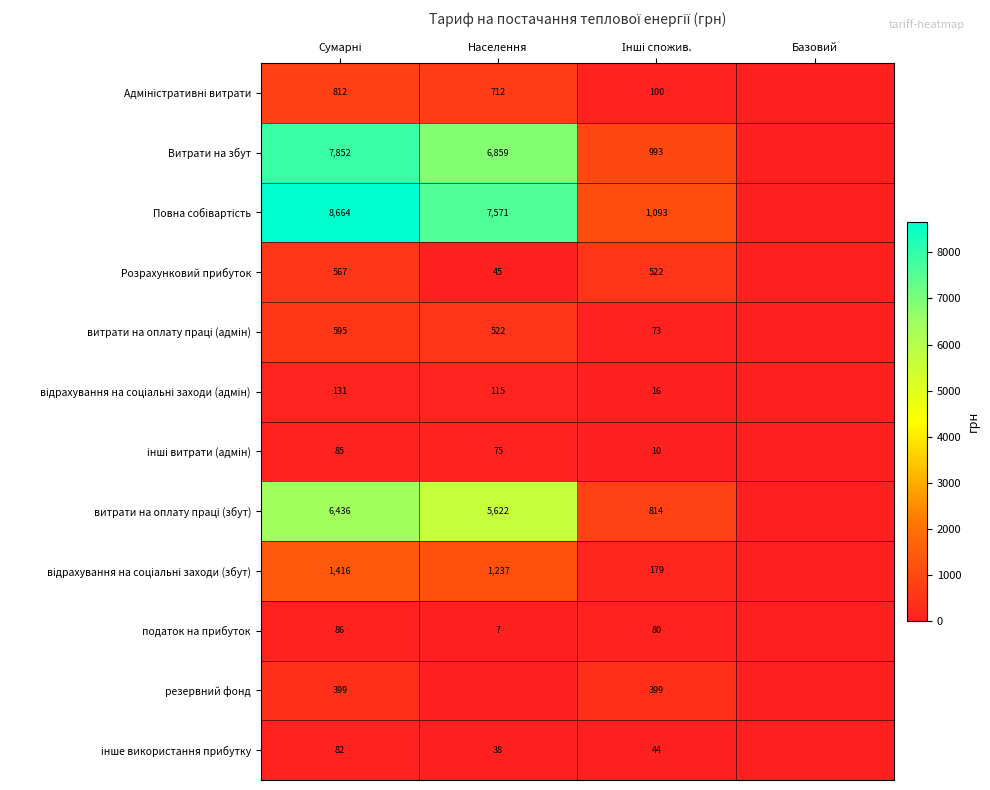

The Розрахунковий прибуток series shows 45 at Населення. True or false?

True